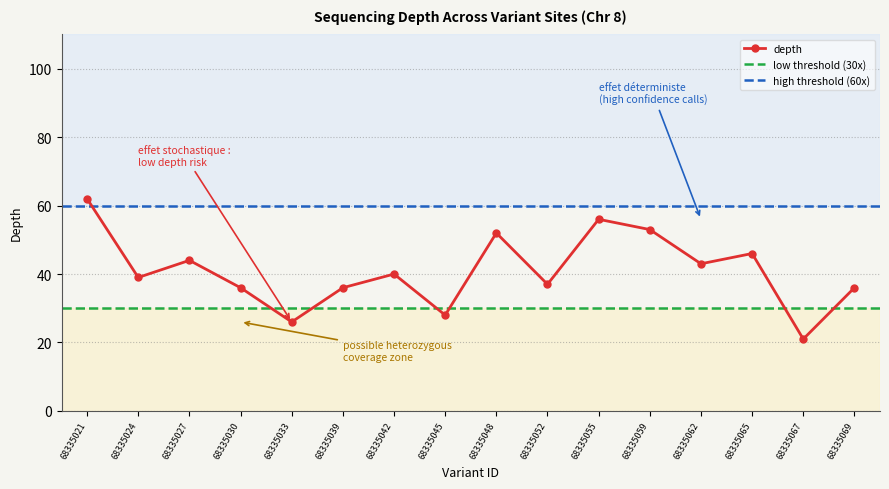

Which has a higher value, 68335024 or 68335030?

68335024